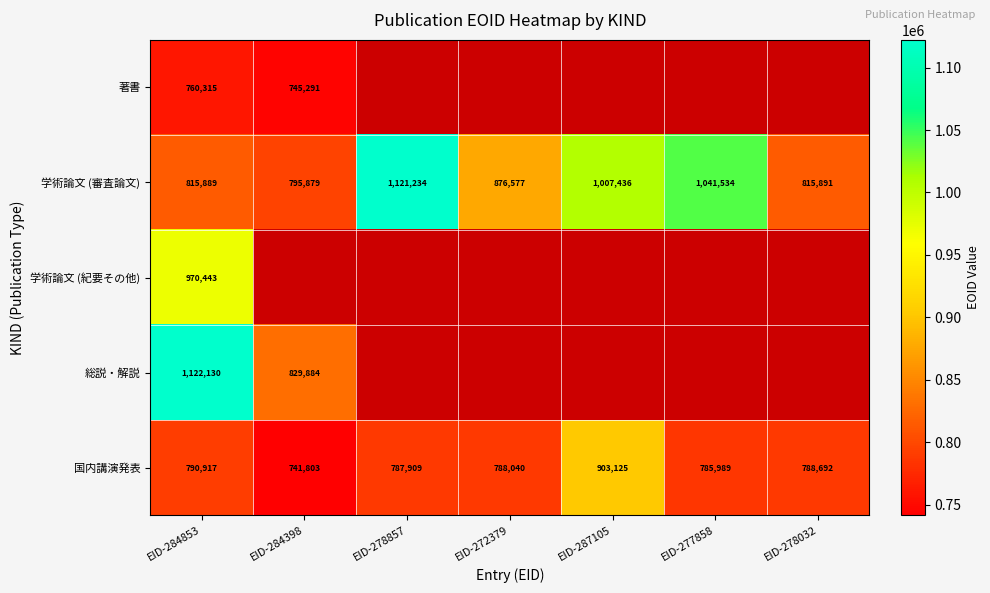

The 著書 series shows 760315 at EID-284853. True or false?

True